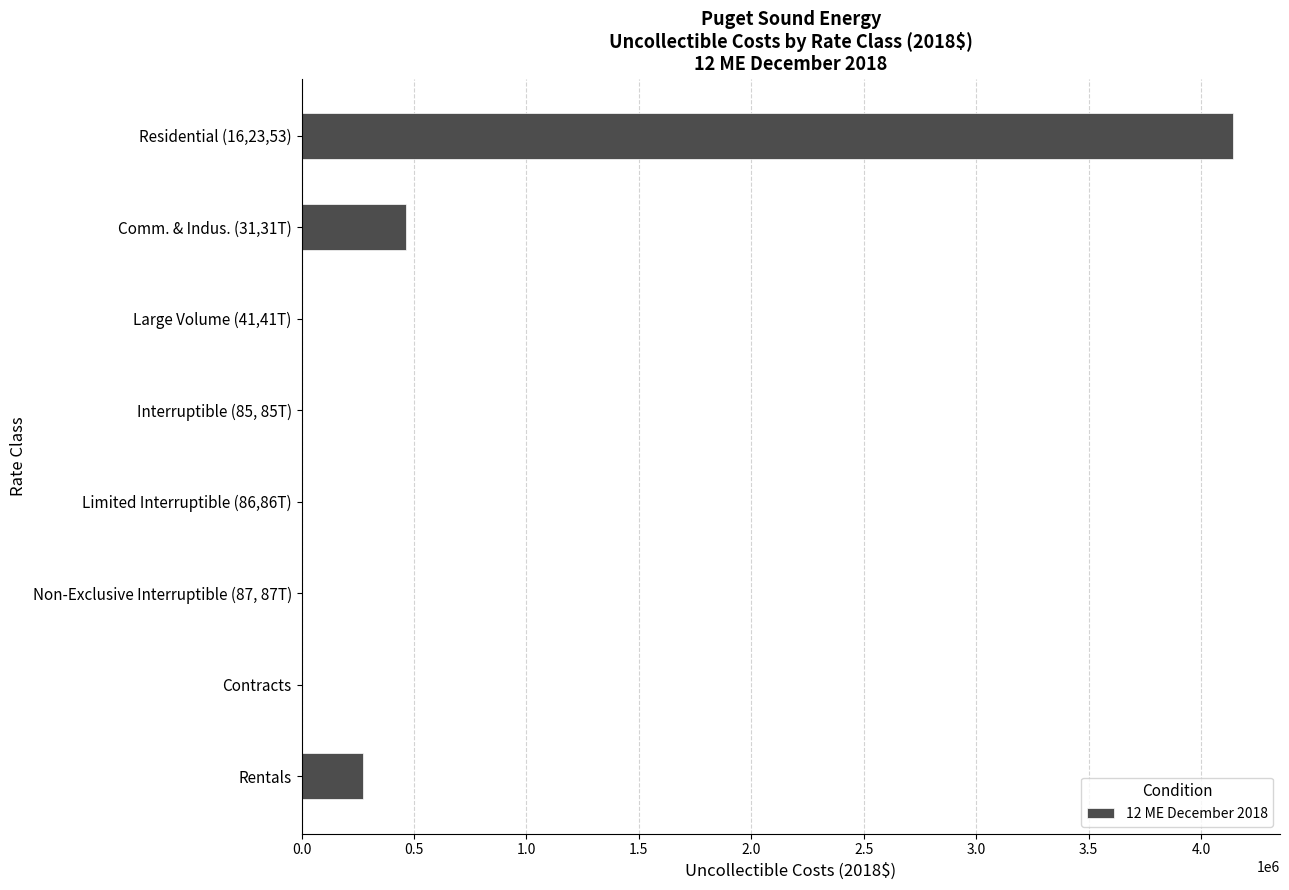

The chart shows a value of 271331.2 at Rentals. True or false?

True